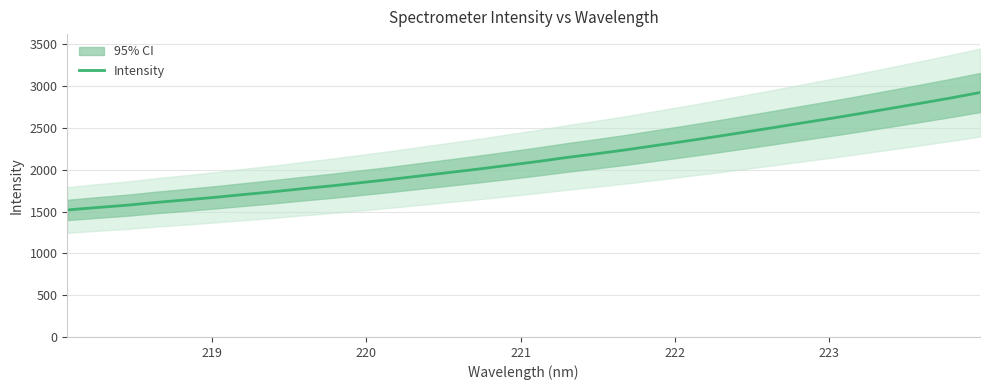

True or false: there are more than 1 points higher than both neighbors.

False